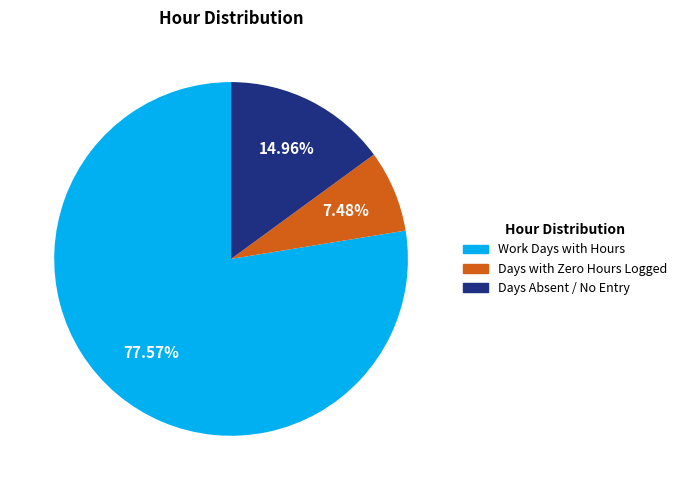

Does any single category account for the majority?

Yes